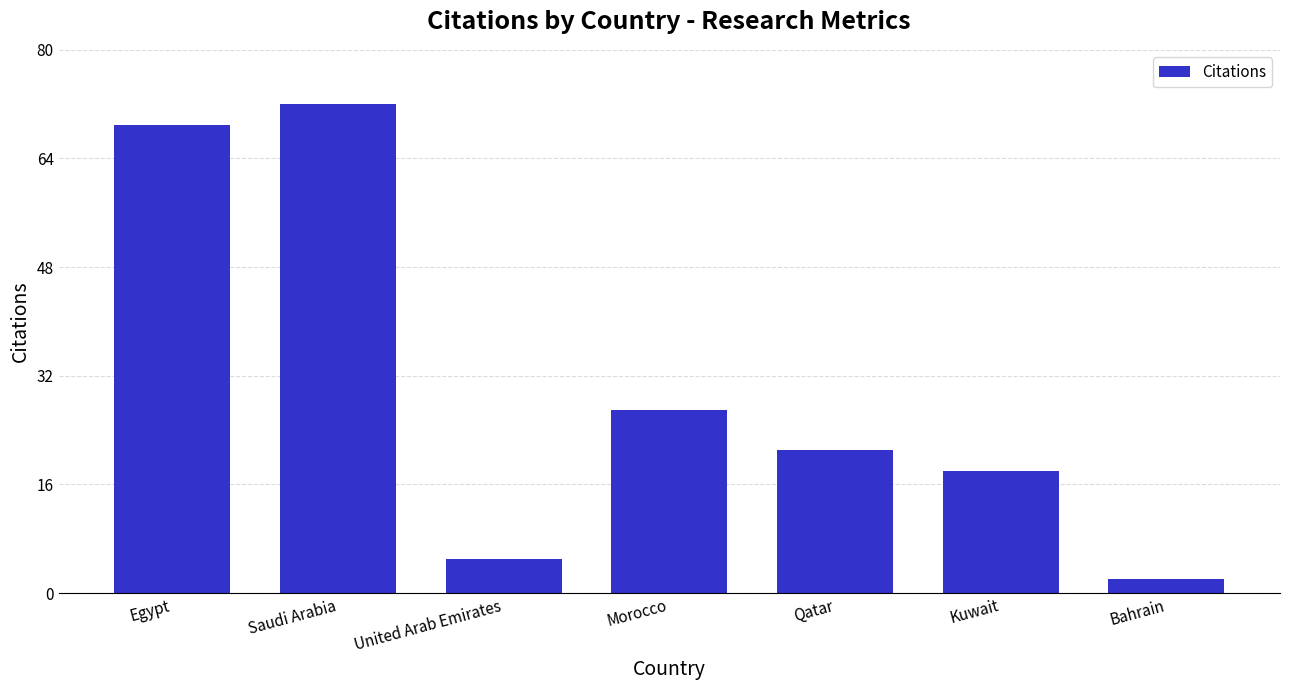

How many categories are shown in the chart?

7